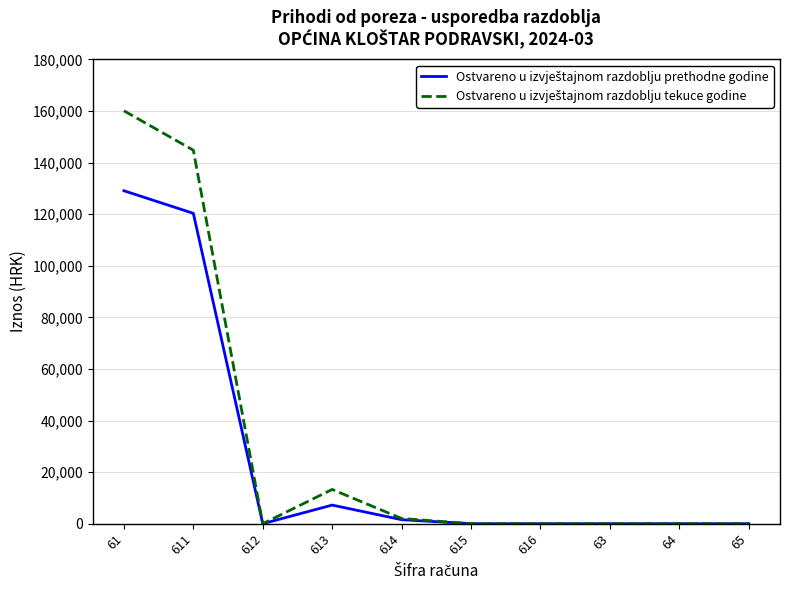

What is the greatest value displayed?

160092.9